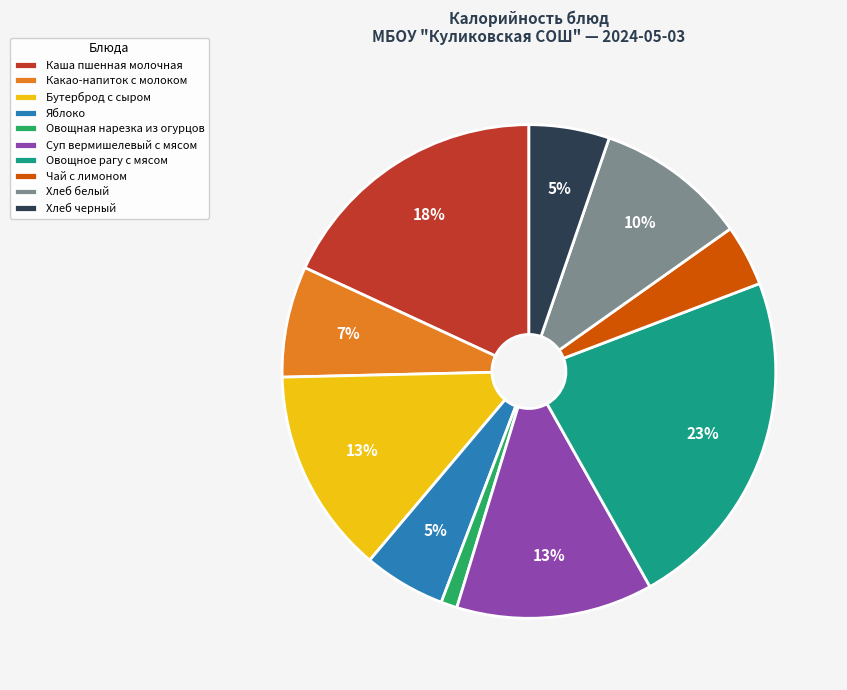

Count the number of slices in the pie.

10